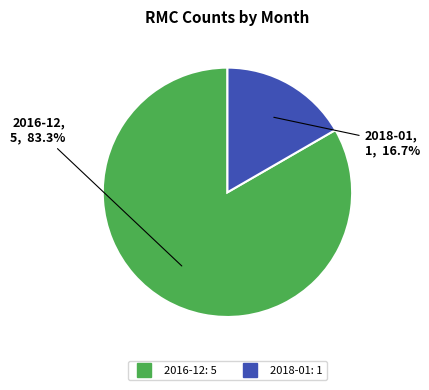

To the nearest percent, what is the combined percentage of 2016-12 and 2018-01?

100%